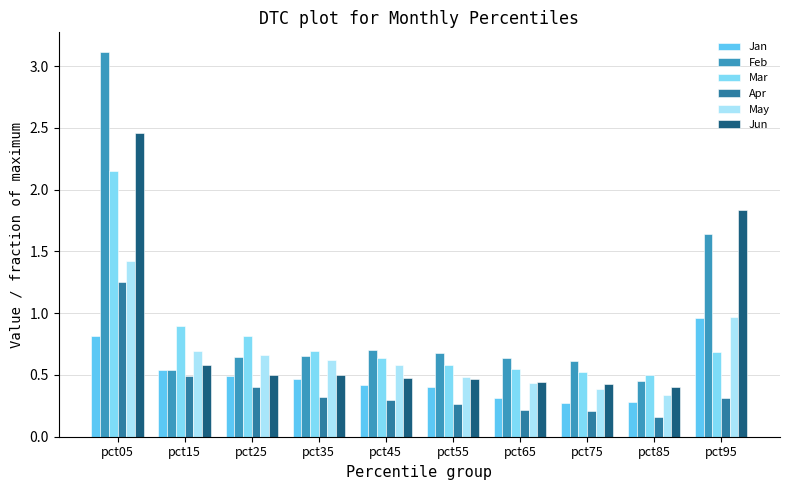

The Apr series shows 0.3 at pct65. True or false?

False